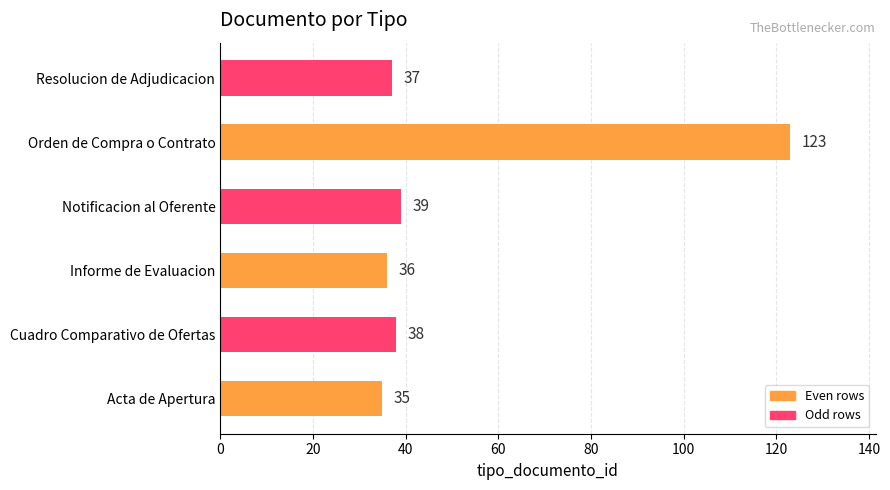

What is the average value?

51